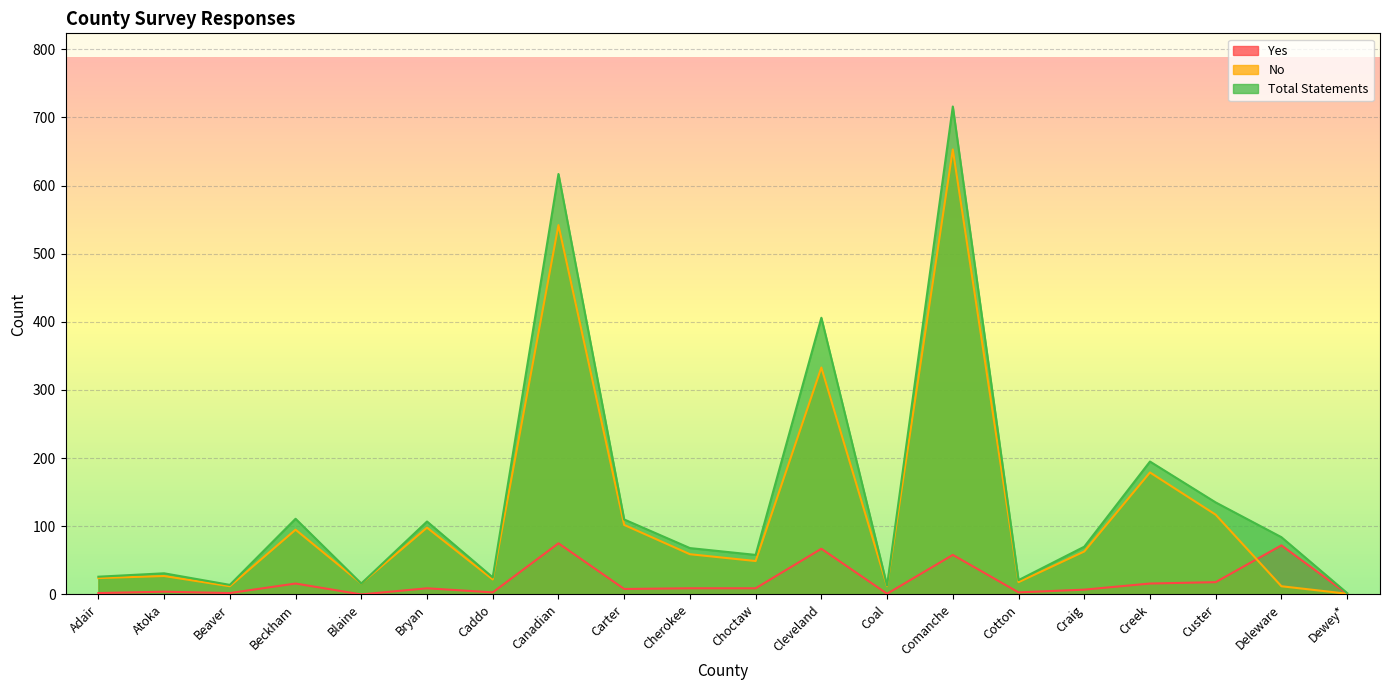

Rank the series by their maximum value, from highest to lowest.

Total Statements, No, Yes